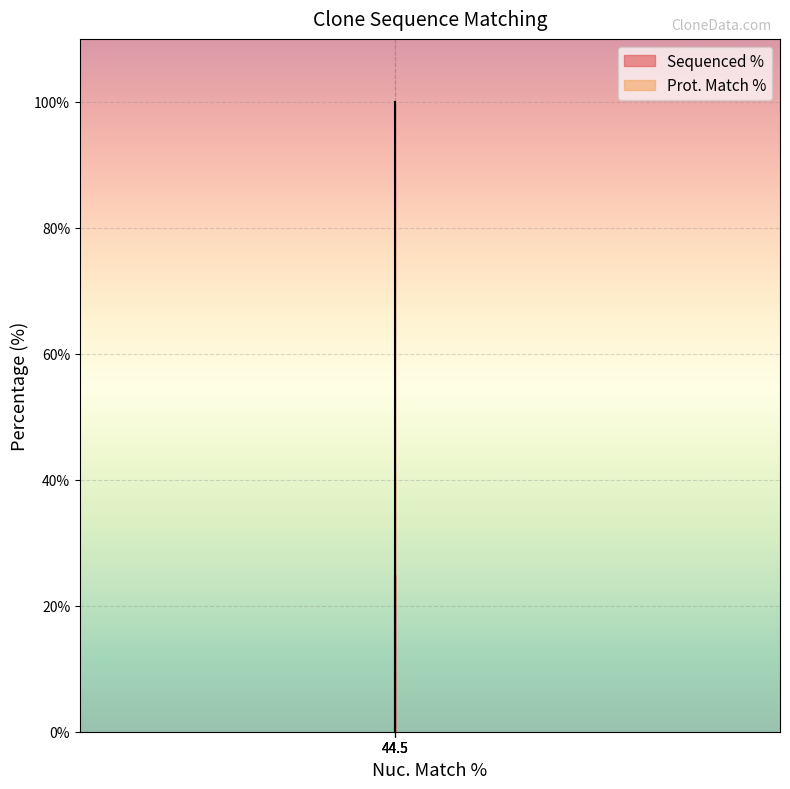

What is the difference between the second highest and minimum values?

24.9